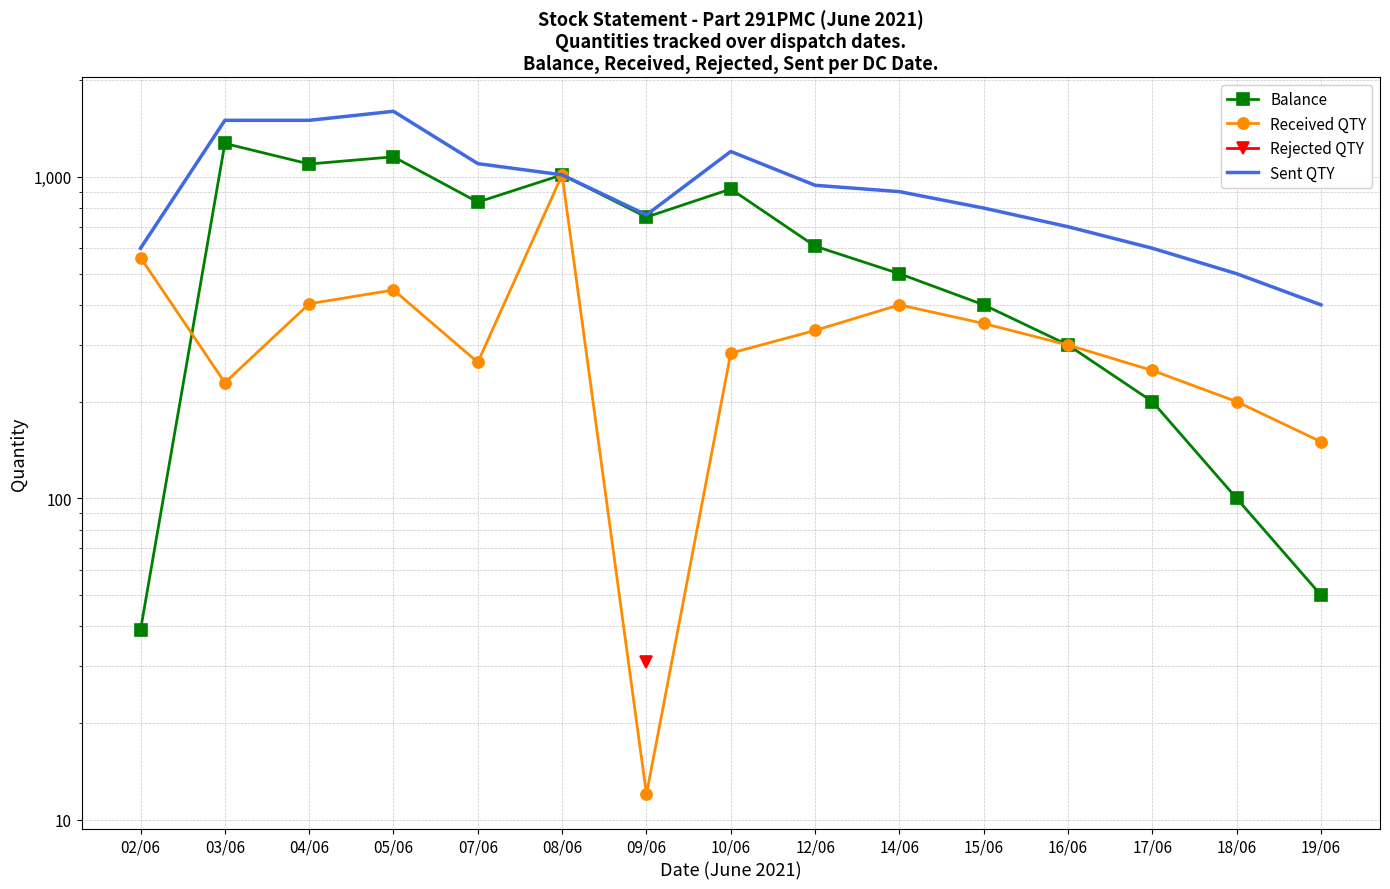

Which series has the largest total across all categories?

Sent QTY